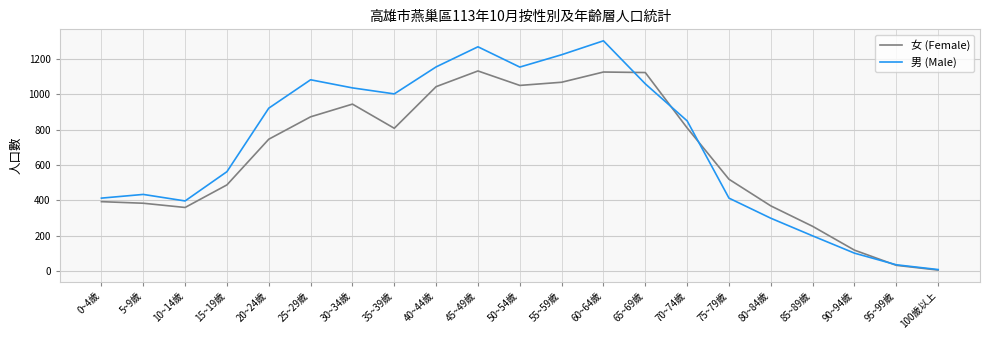

List the series in order of their overall mean, lowest first.

女 (Female), 男 (Male)